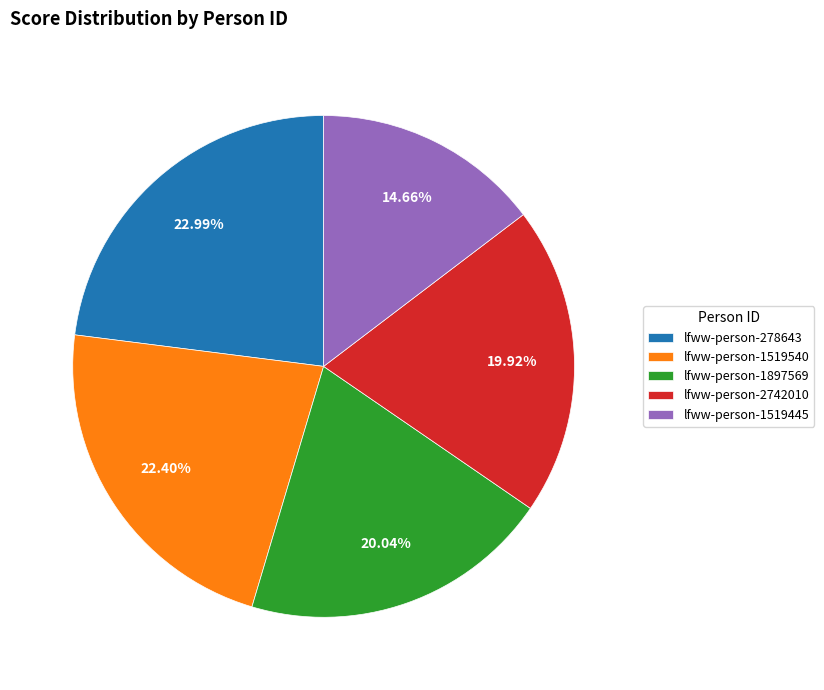

How many segments does this pie chart have?

5